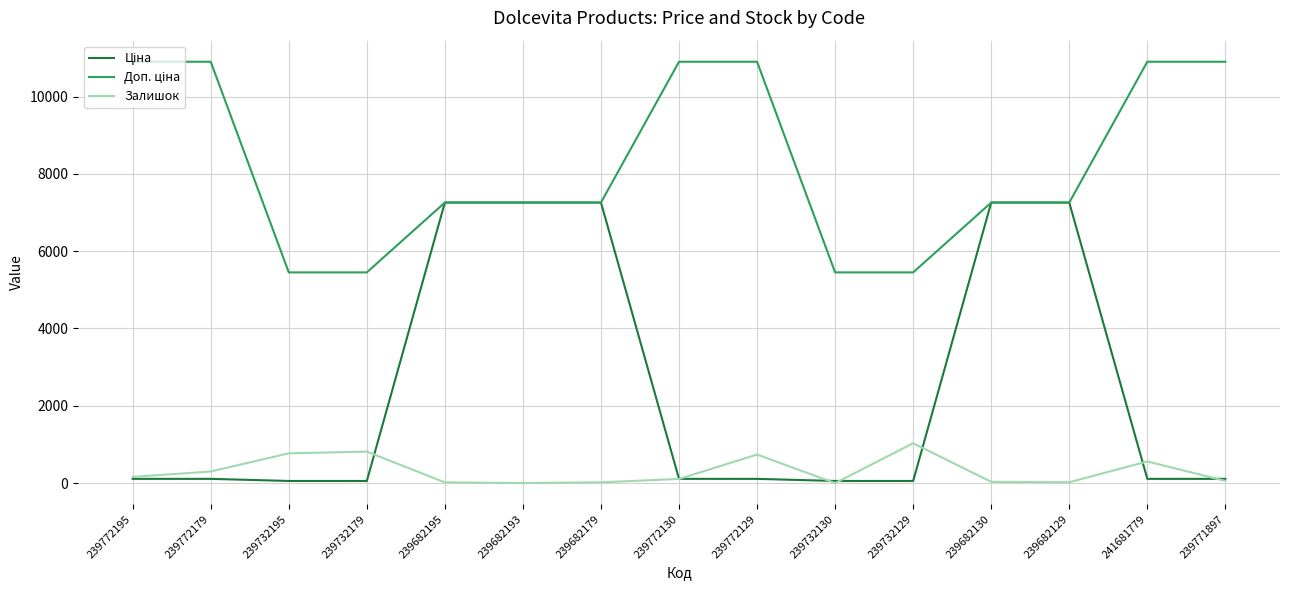

The Залишок series shows 160.0 at 239772195. True or false?

True